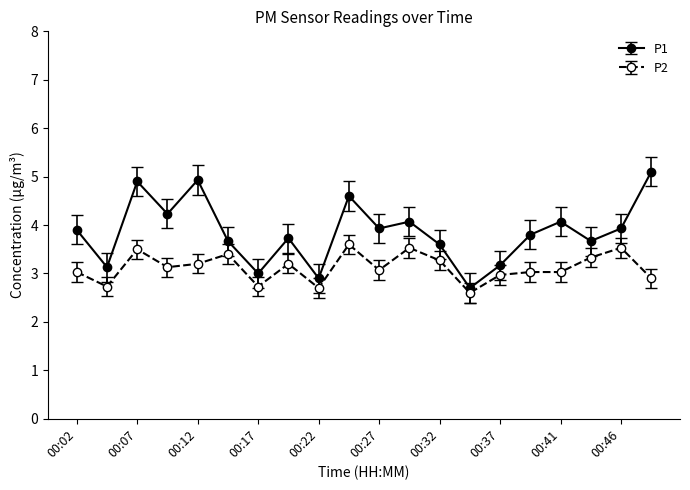

Reading left to right, what are all the values shown in this chart?

P1: 3.9	3.1	4.9	4.2	4.9	3.7	3.0	3.7	2.9	4.6	3.9	4.1	3.6	2.7	3.2	3.8	4.1	3.7	3.9	5.1
P2: 3.0	2.7	3.5	3.1	3.2	3.4	2.7	3.2	2.7	3.6	3.1	3.5	3.3	2.6	3.0	3.0	3.0	3.3	3.5	2.9